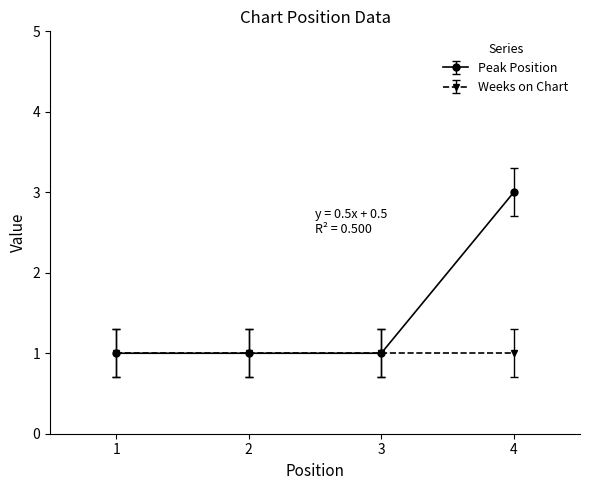

What is the value of the Weeks on Chart point at the 4th from the left?

1